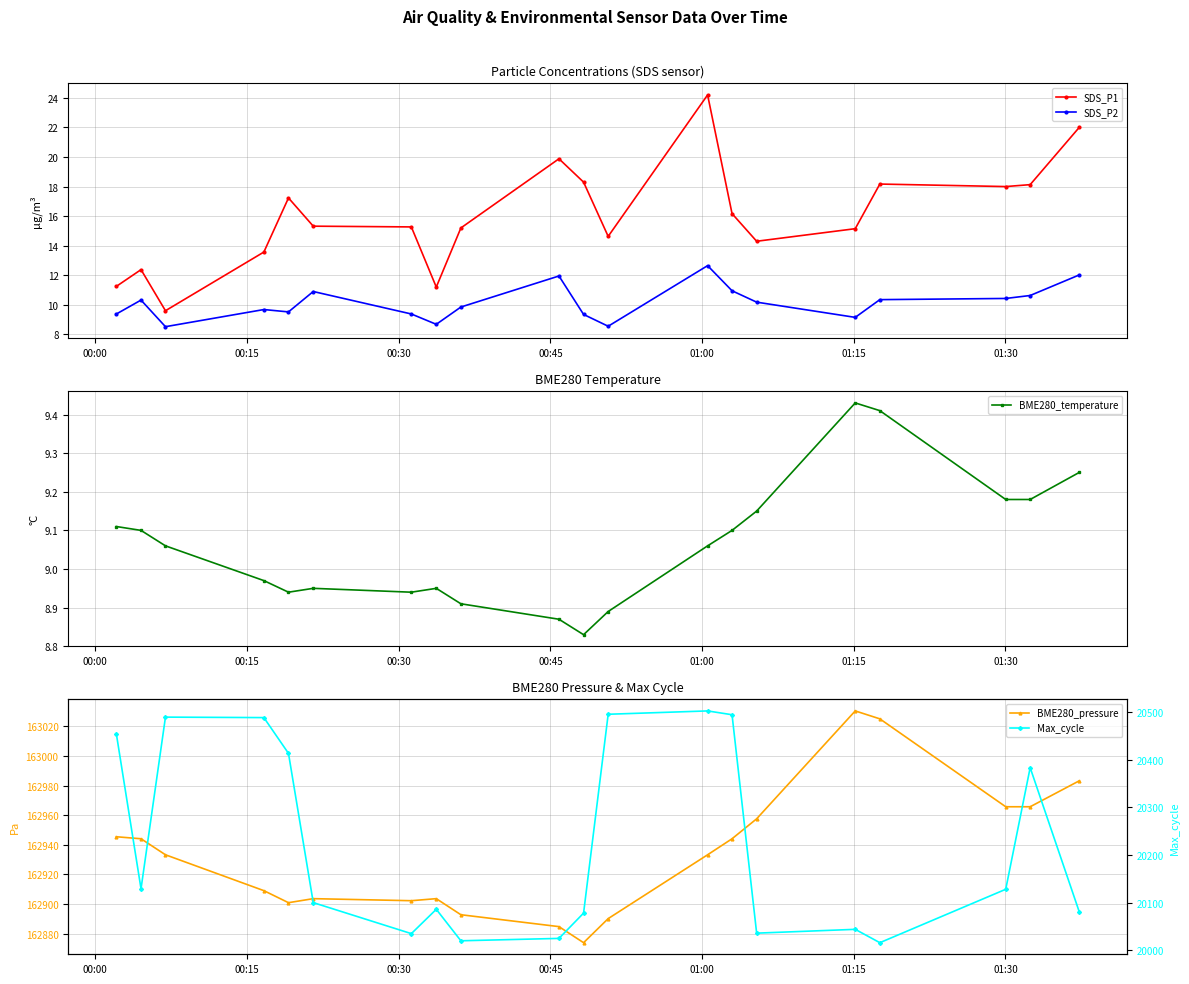

What is the maximum value for BME280_temperature?

9.4